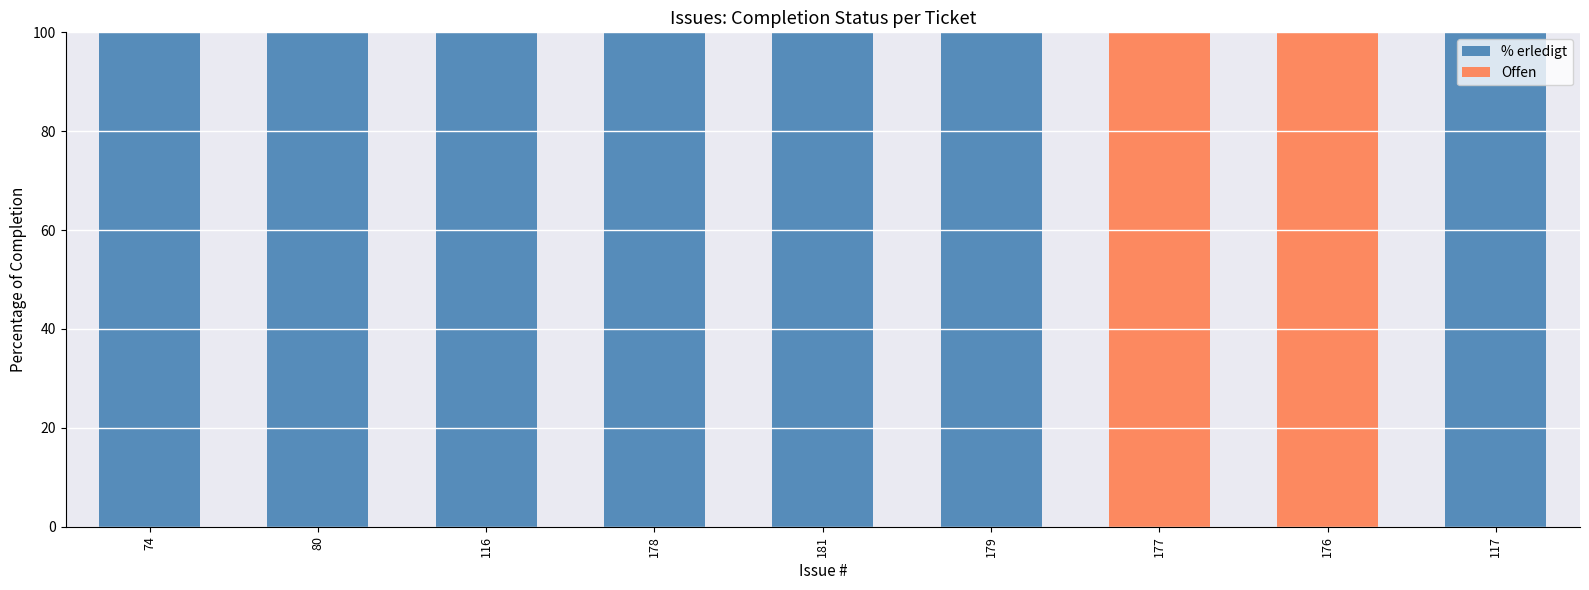

Reading right to left, what are the values for % erledigt?

117=100	176=0	177=0	179=100	181=100	178=100	116=100	80=100	74=100